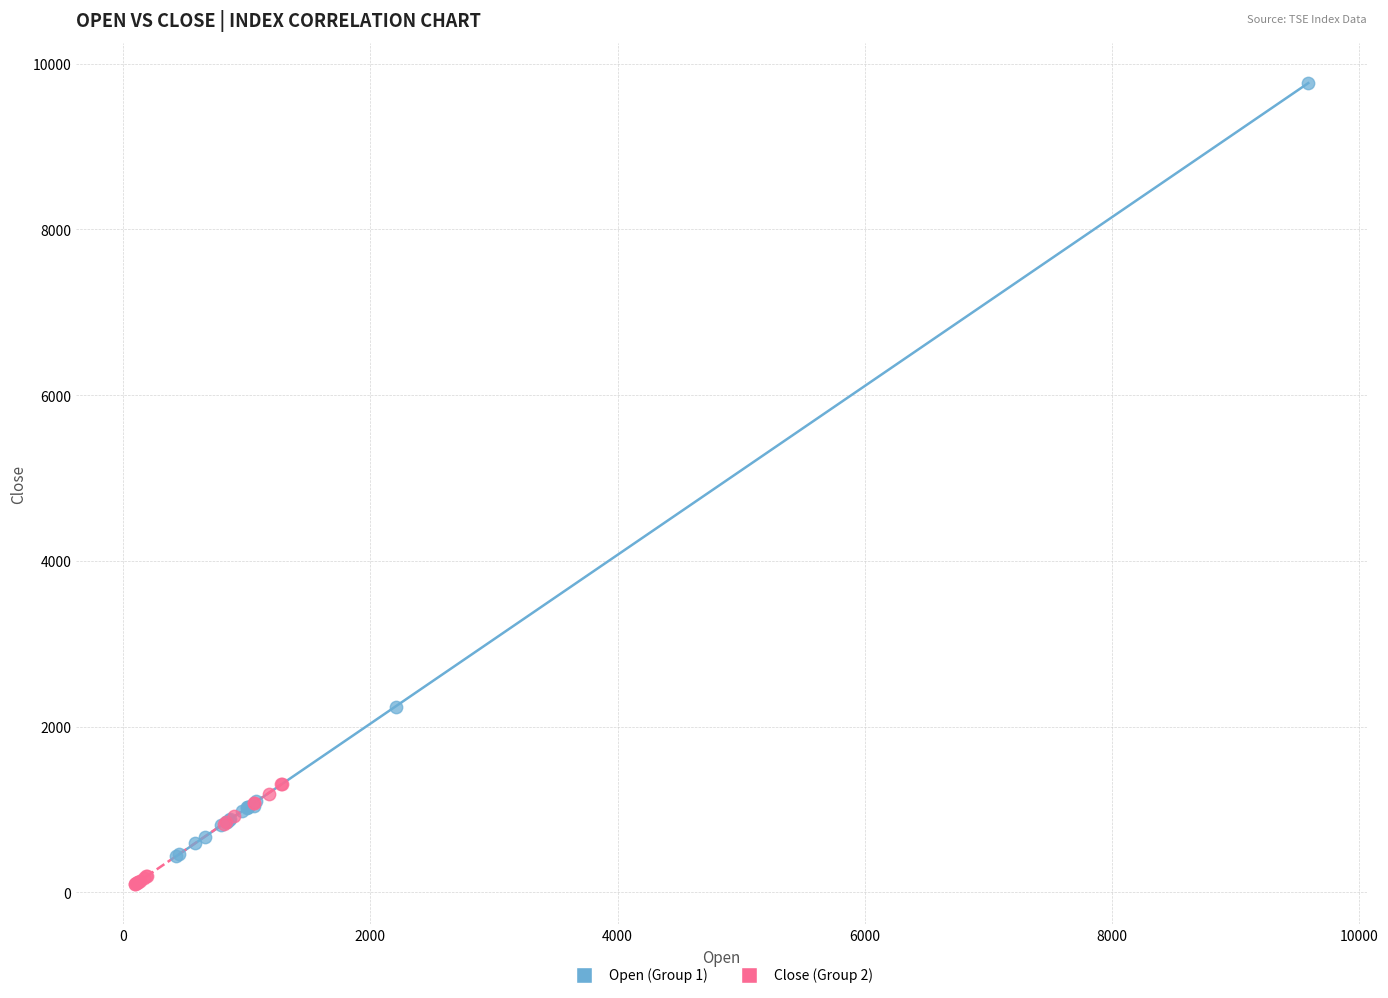

Which series contains the highest Y value?

Open (Group 1)